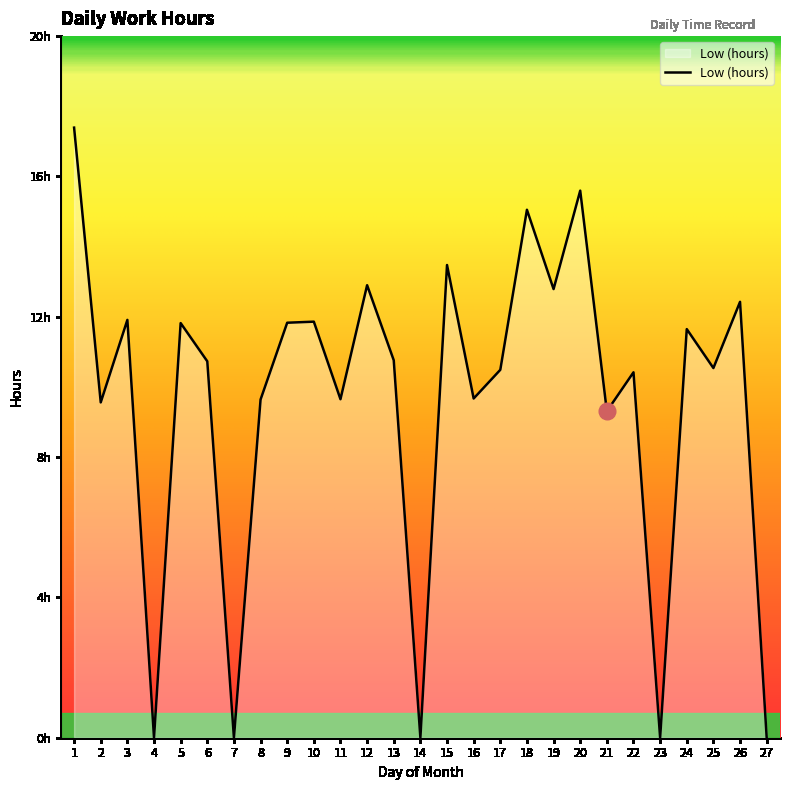

What is the difference between the maximum and minimum values?

17.2